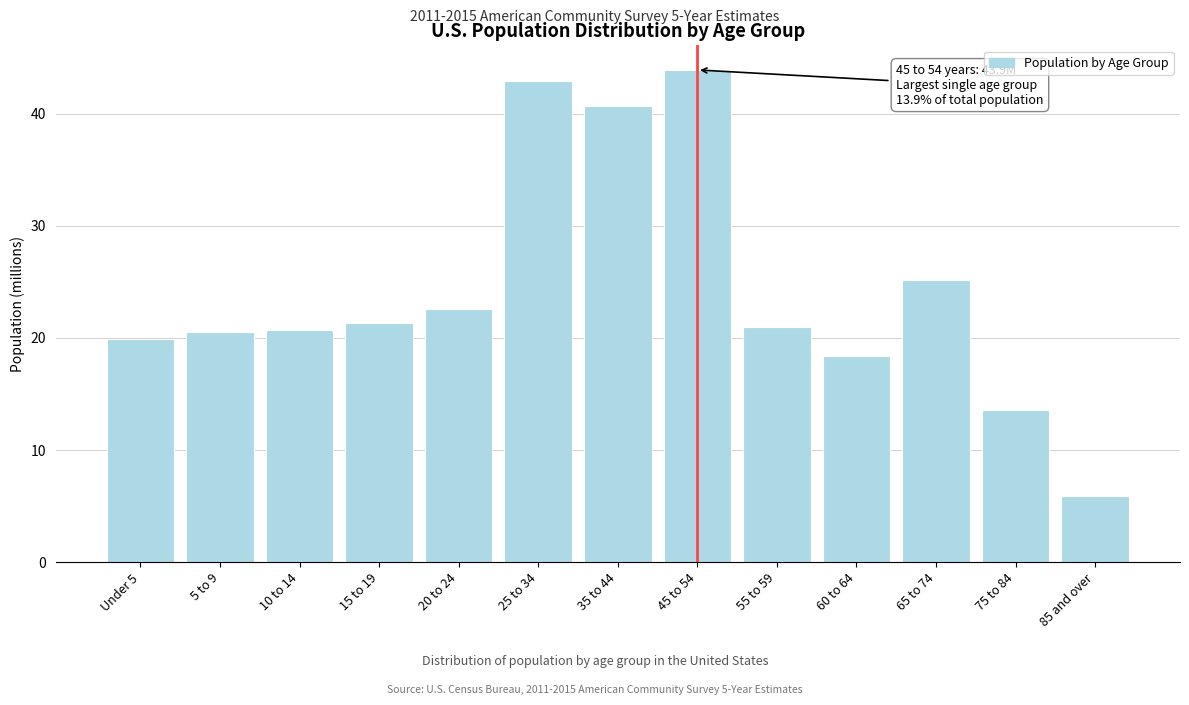

What is the label of the 12th bar from the right?

5 to 9